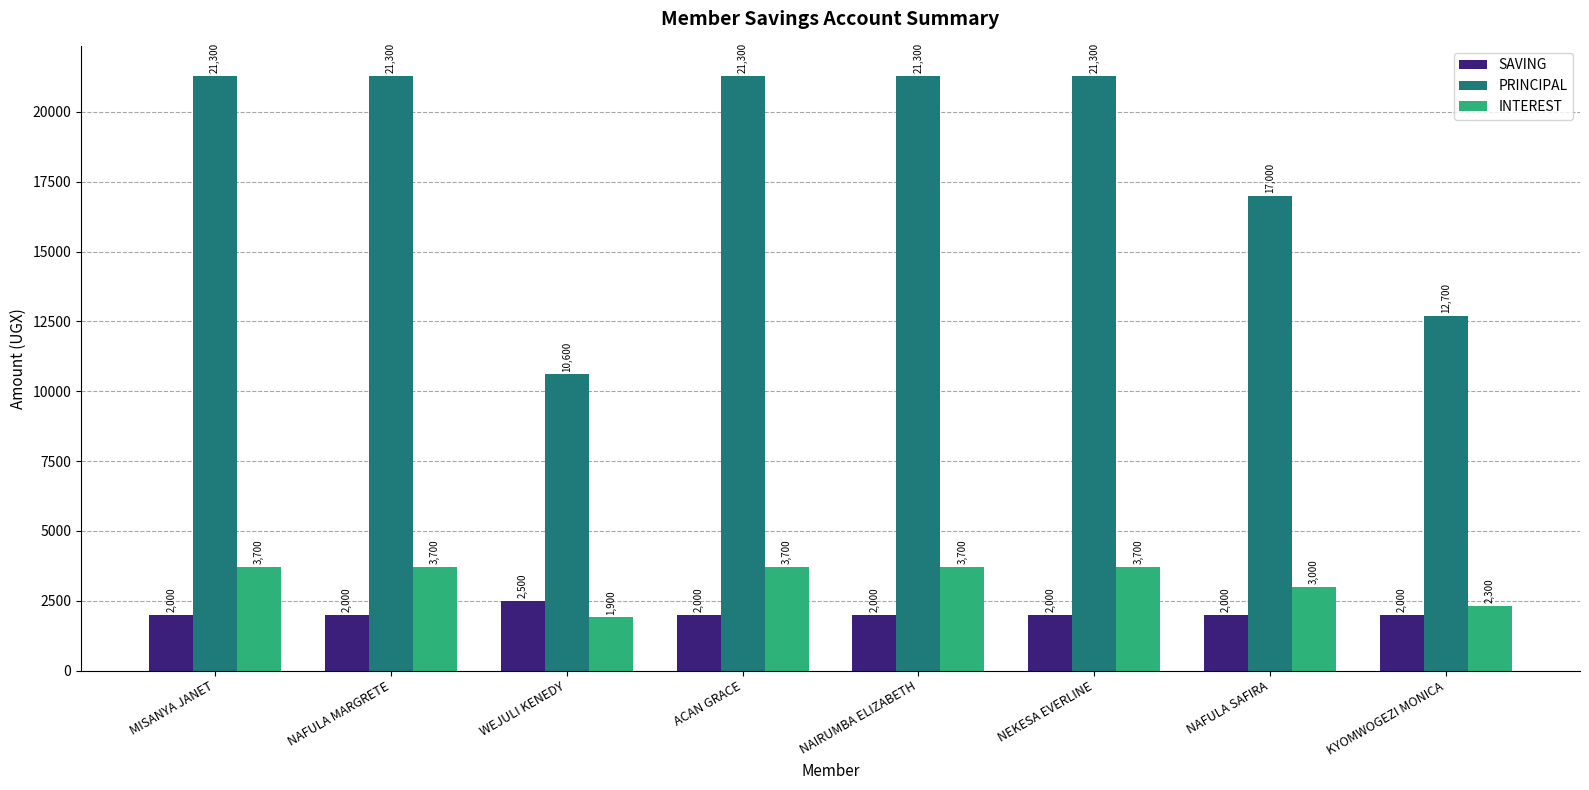

What is the value of the SAVING bar at the 8th from the left?

2000